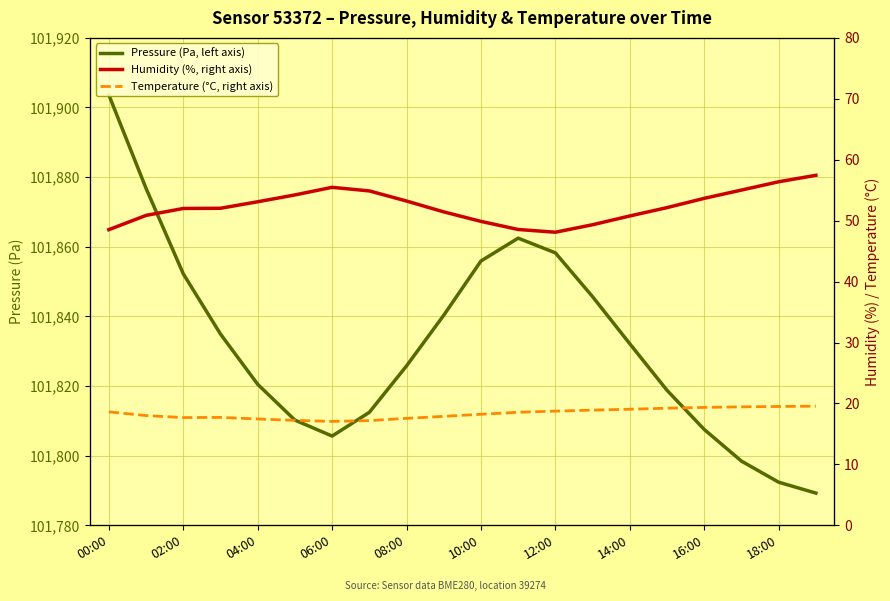

What is the maximum value shown in the chart?

101903.6